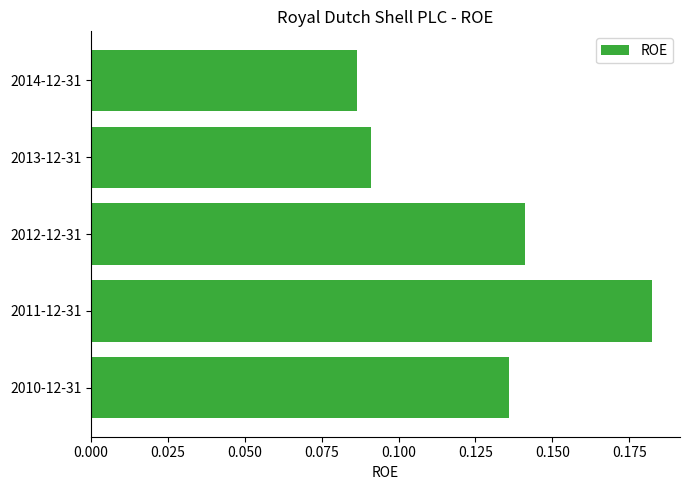

List the labels in order of value, largest first.

2011-12-31, 2012-12-31, 2010-12-31, 2013-12-31, 2014-12-31